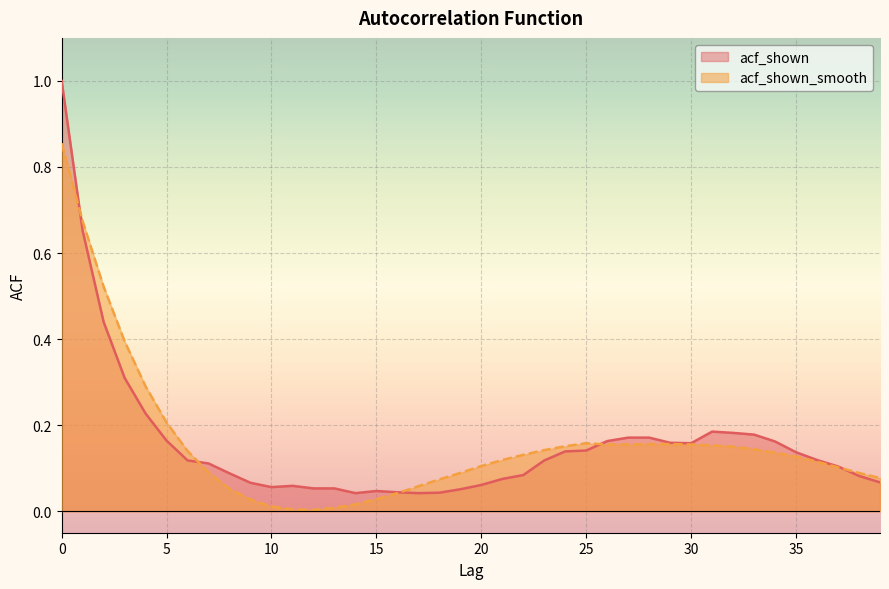

At 15, list the series in order from smallest to largest.

acf_shown_smooth, acf_shown